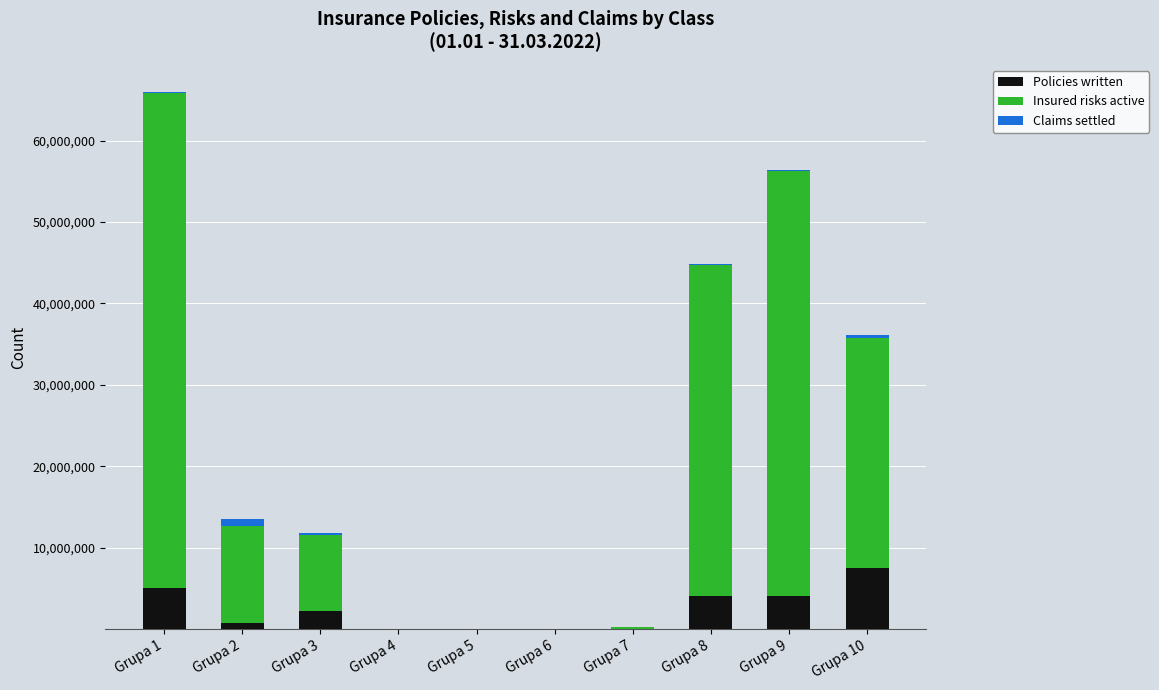

At which label does Policies written reach its peak?

Grupa 10